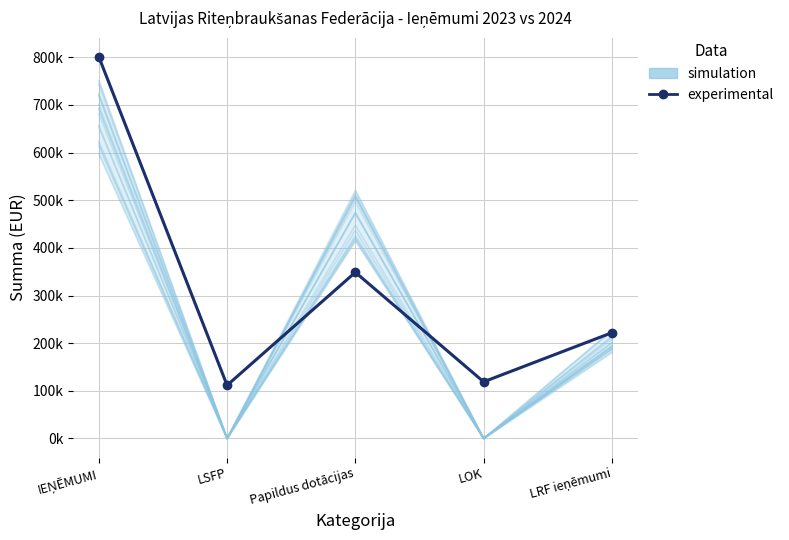

How many values in the simulation series are below 186699?

2